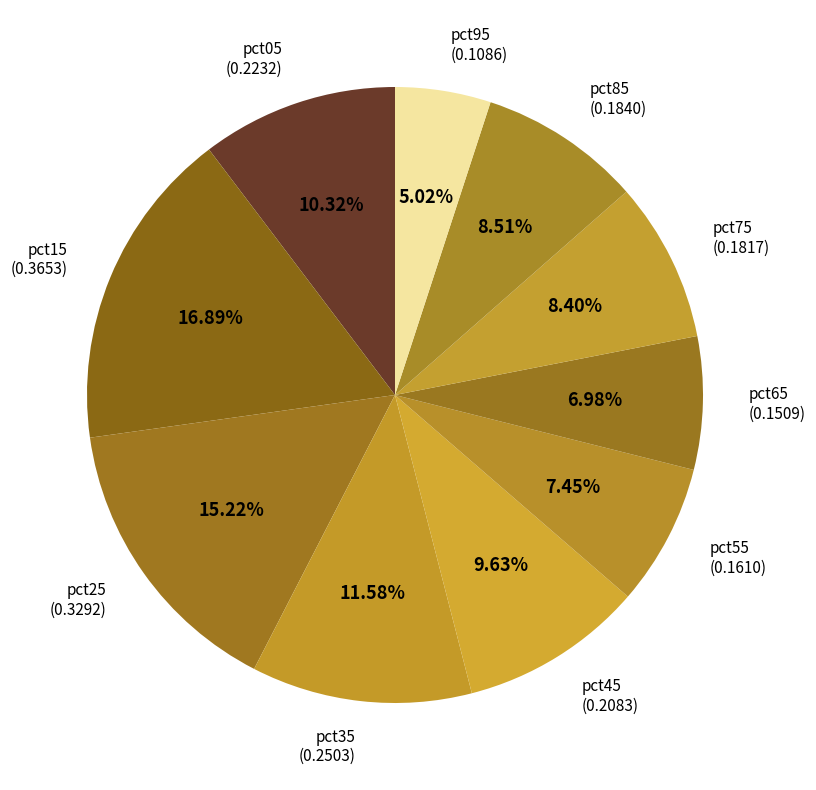

True or false: pct85 accounts for 18% of the total.

False